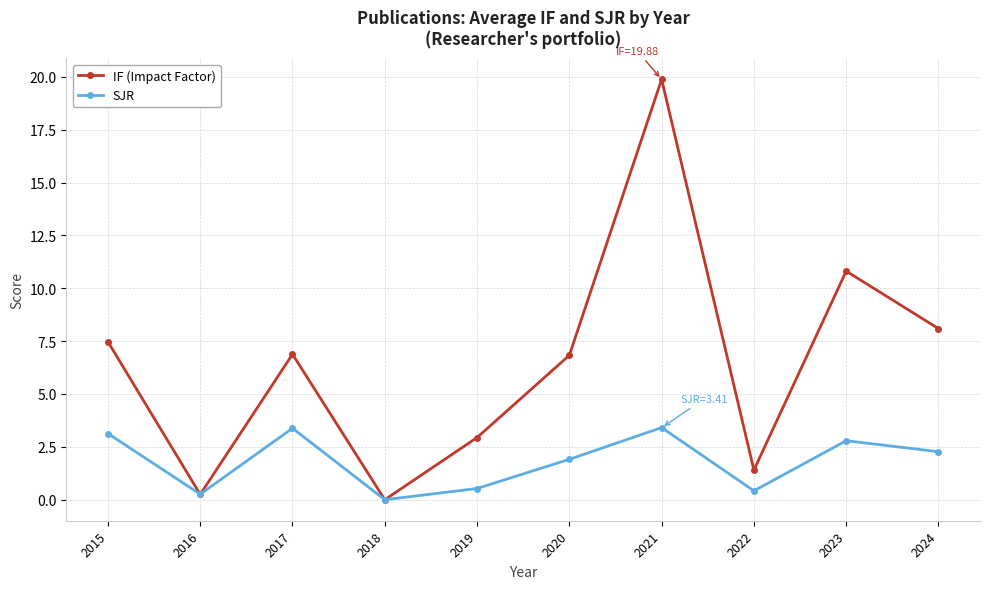

After their last crossing, which series has the higher values: SJR or IF (Impact Factor)?

IF (Impact Factor)